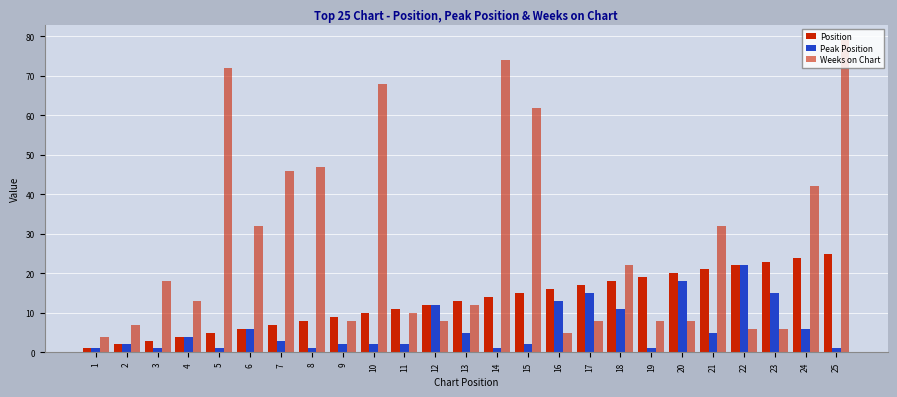

How many values in the Peak Position series are below 3?

12